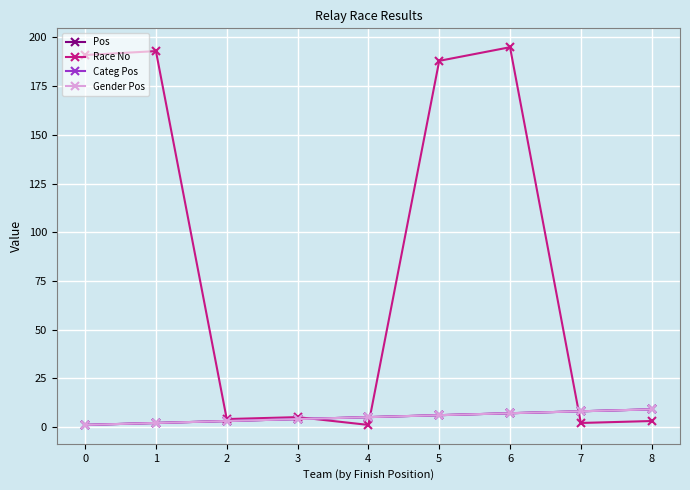

Does the chart have visible grid lines?

Yes